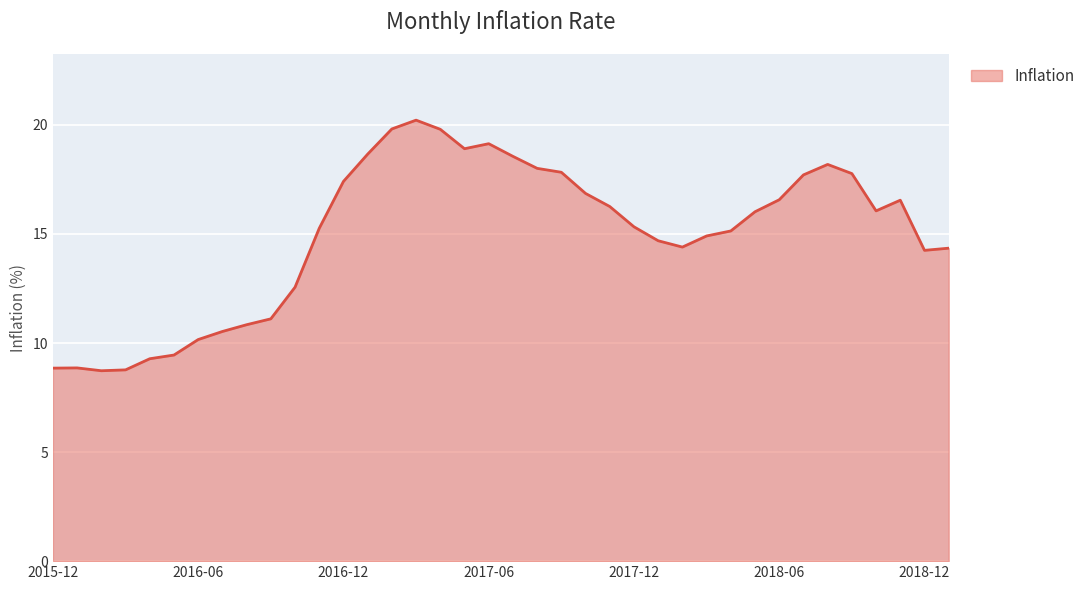

What is the difference between the maximum and minimum values?

11.5